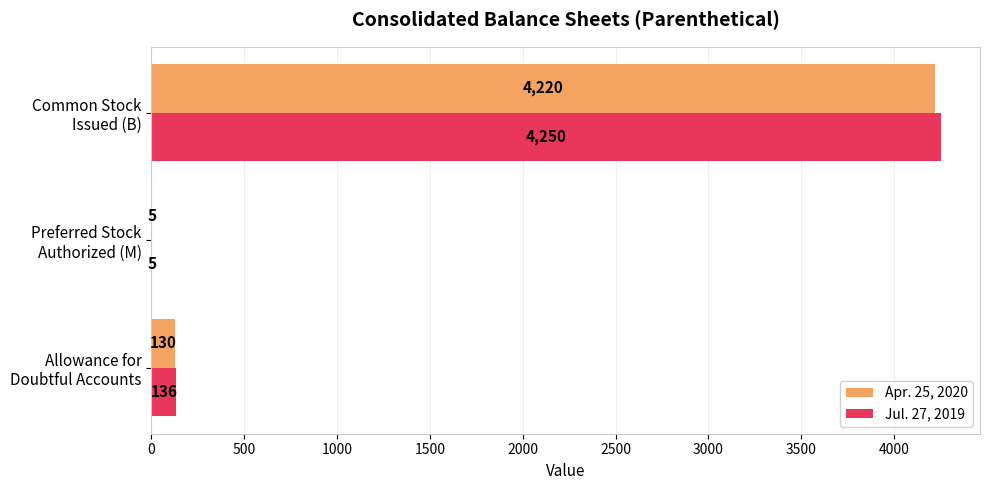

What is the sum of all Jul. 27, 2019 values?

4391